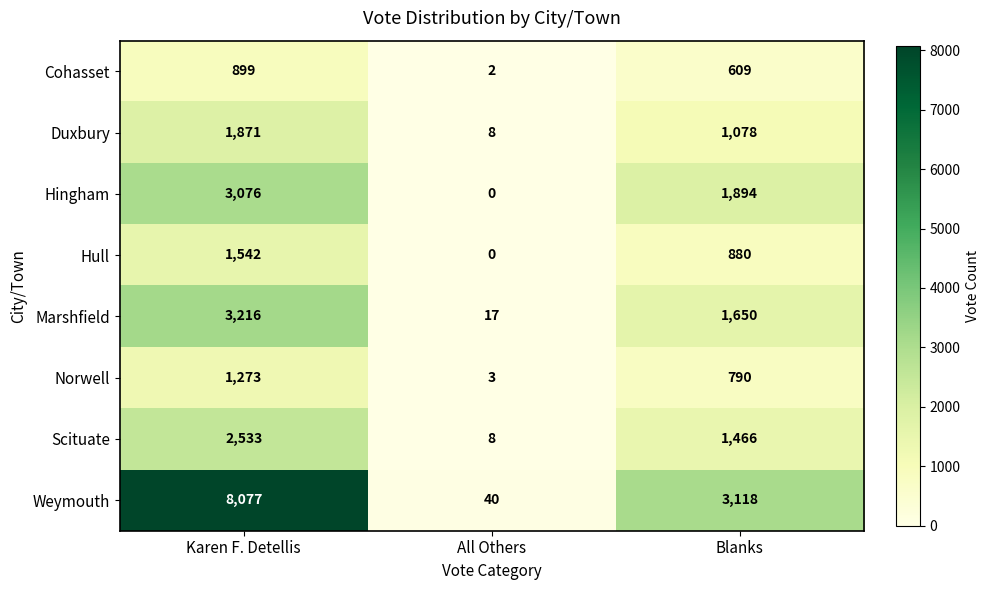

What is the total value across all series at Karen F. Detellis?

22487